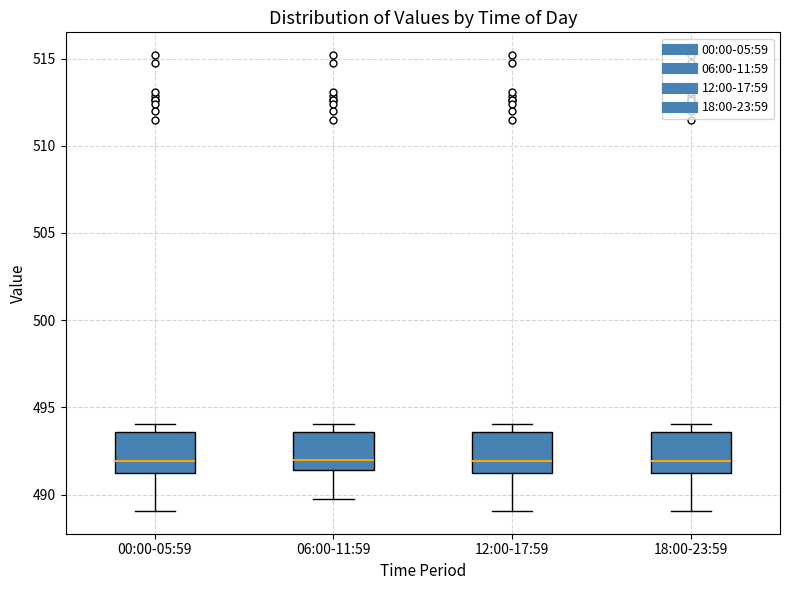

Where does the lower whisker of the box for 00:00-05:59 end on the y-axis? The values are not printed on the chart, so give them approximately, as read against the axis.

489.0